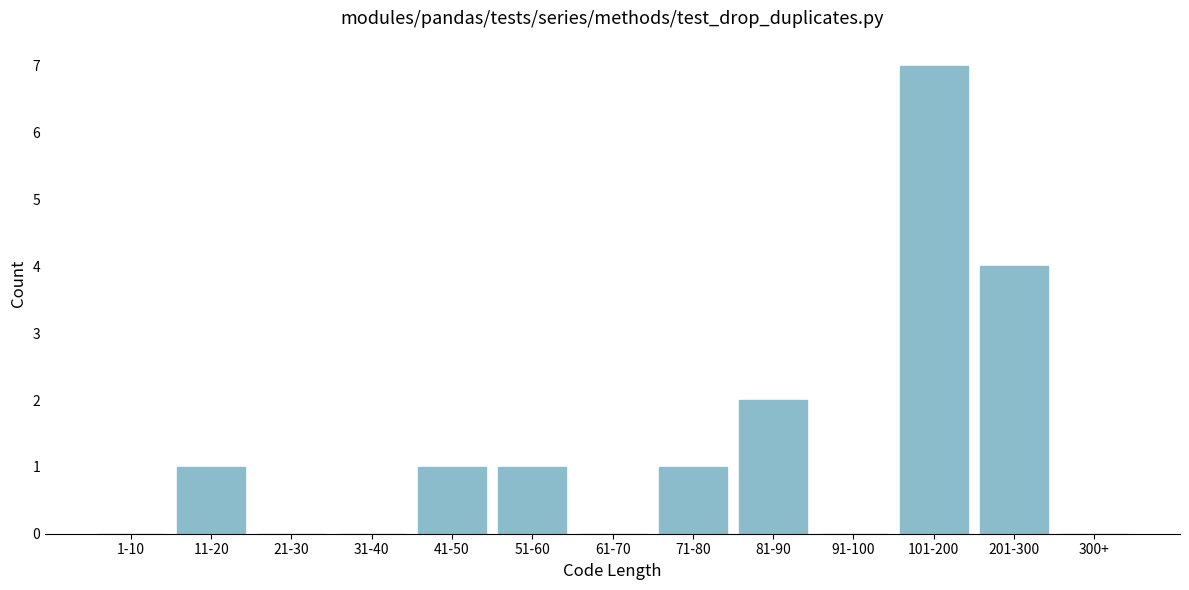

Reading right to left, what are all the values shown in this chart?

300+=0	201-300=4	101-200=7	91-100=0	81-90=2	71-80=1	61-70=0	51-60=1	41-50=1	31-40=0	21-30=0	11-20=1	1-10=0